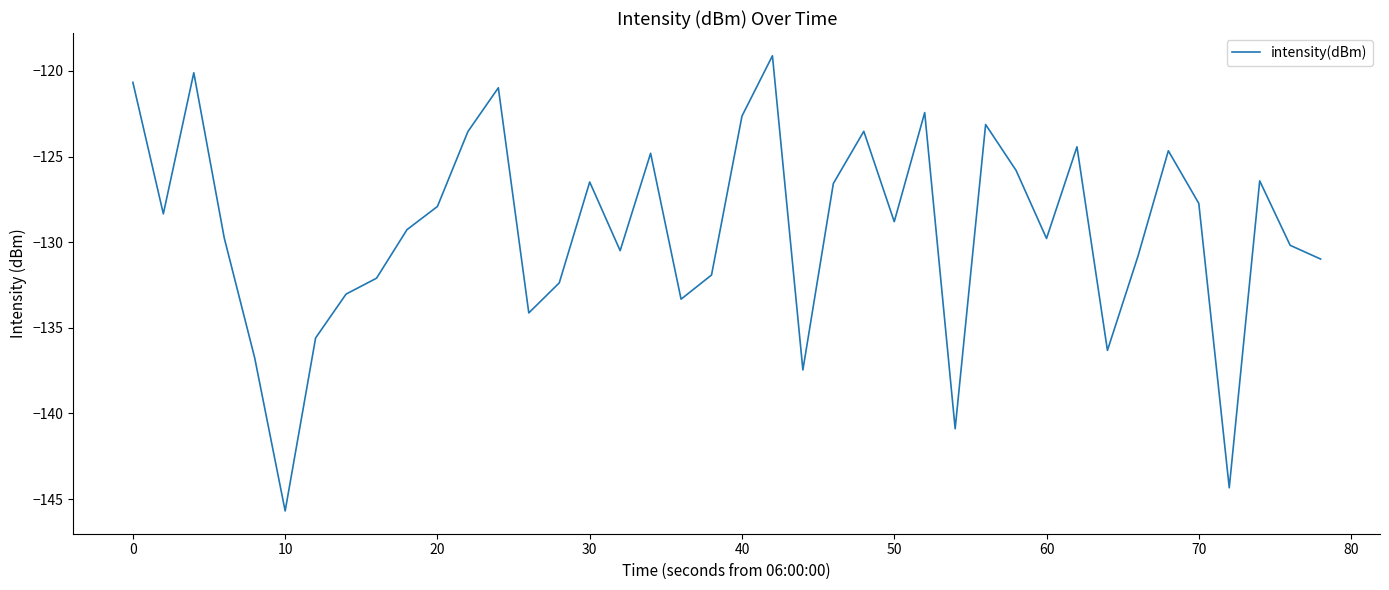

What is the difference between the maximum and minimum values?

26.6